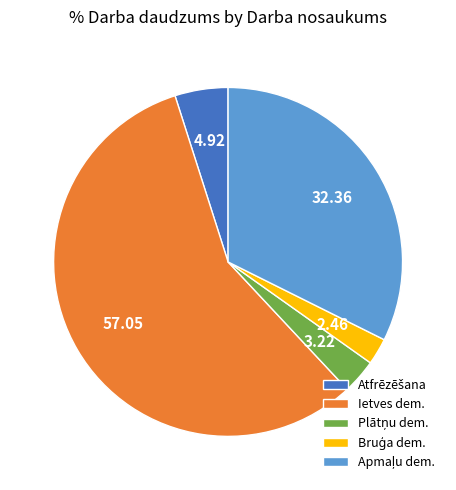

What is the majority slice?

Ietves dem.